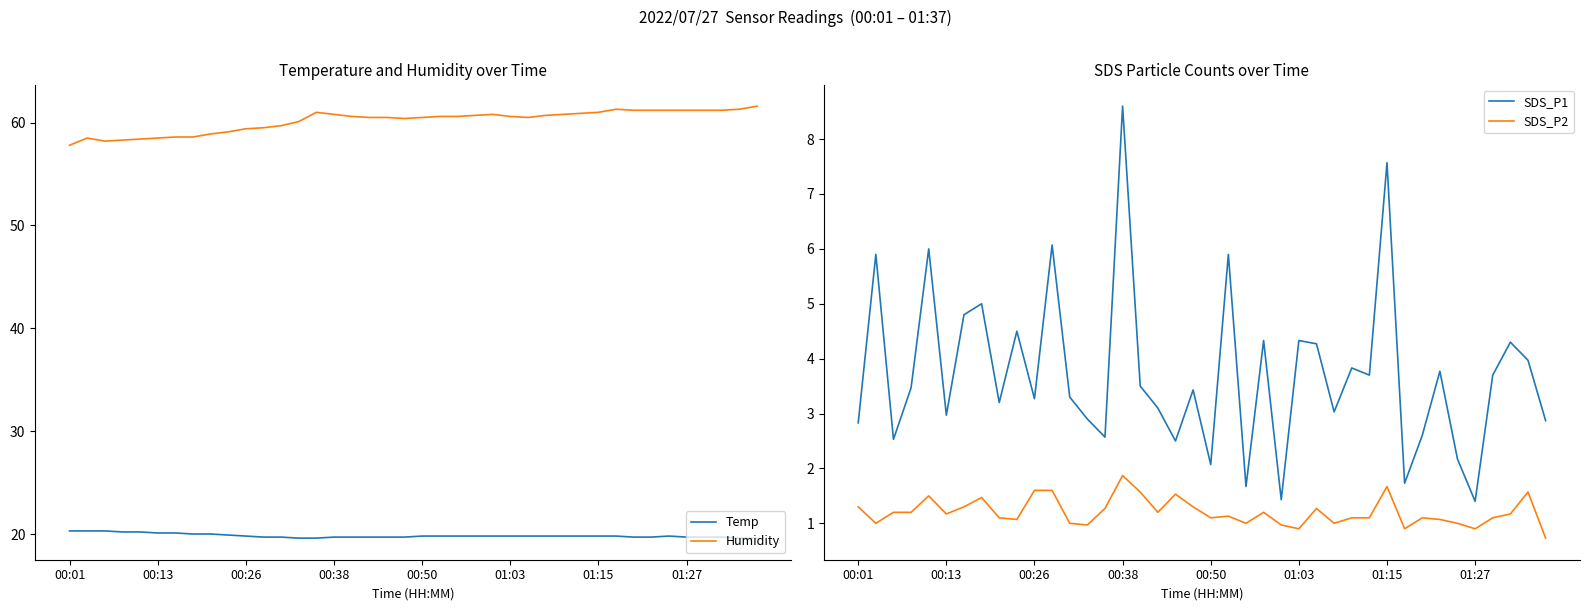

The value of SDS_P1 at 00:38 is 8.6. True or false?

True